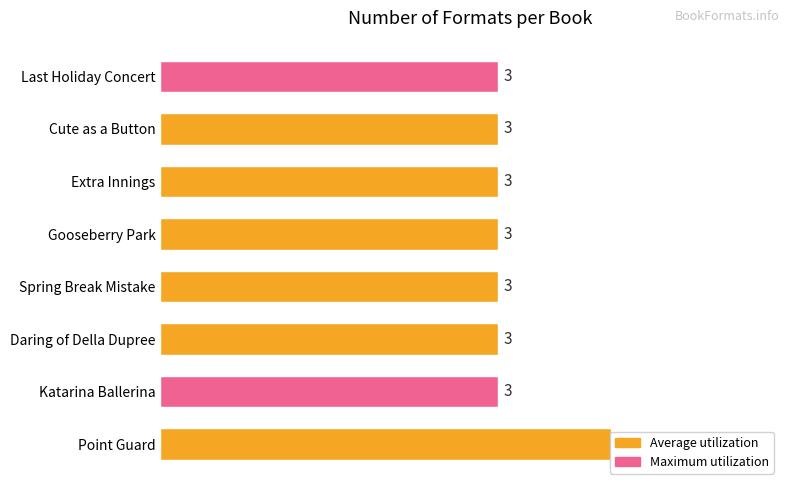

What is the smallest value displayed?

3